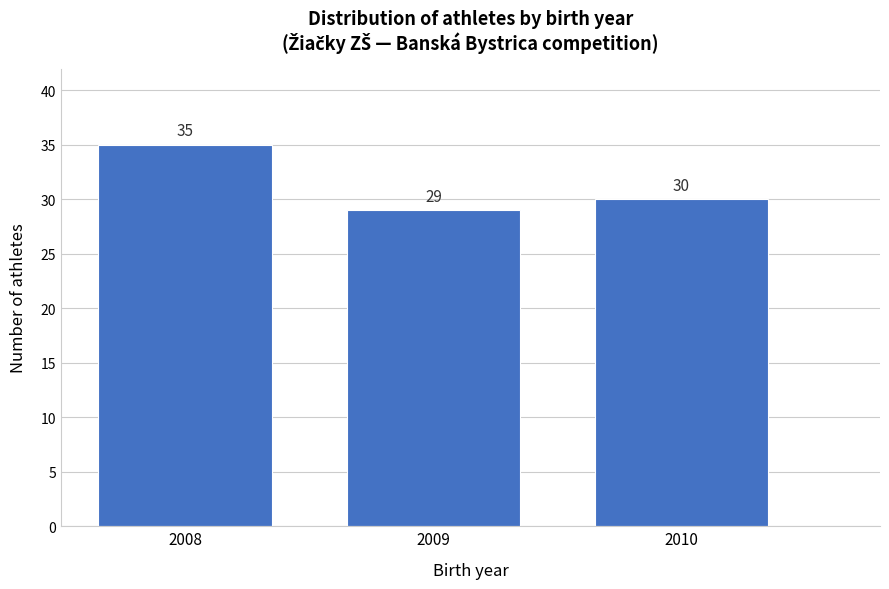

Reading right to left, transcribe all the data shown in this chart.

2010=30	2009=29	2008=35